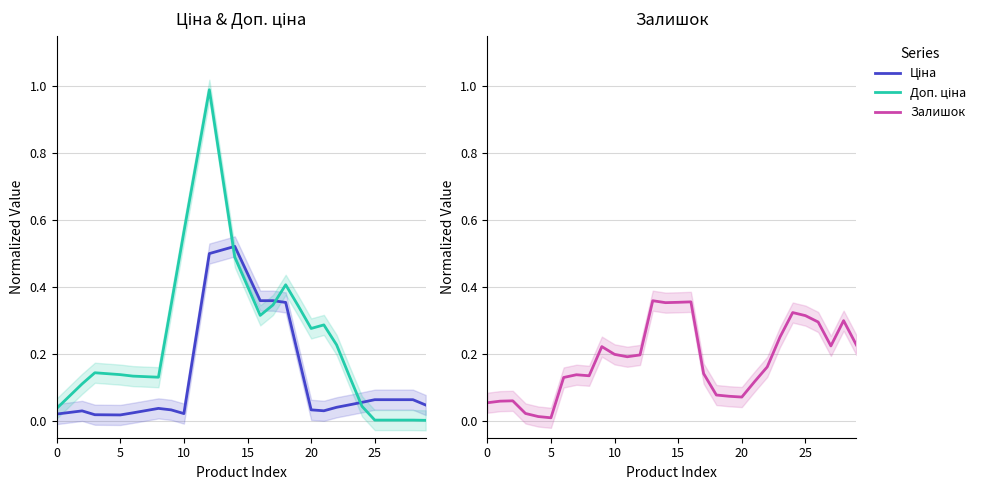

How many categories are shown in the chart?

30